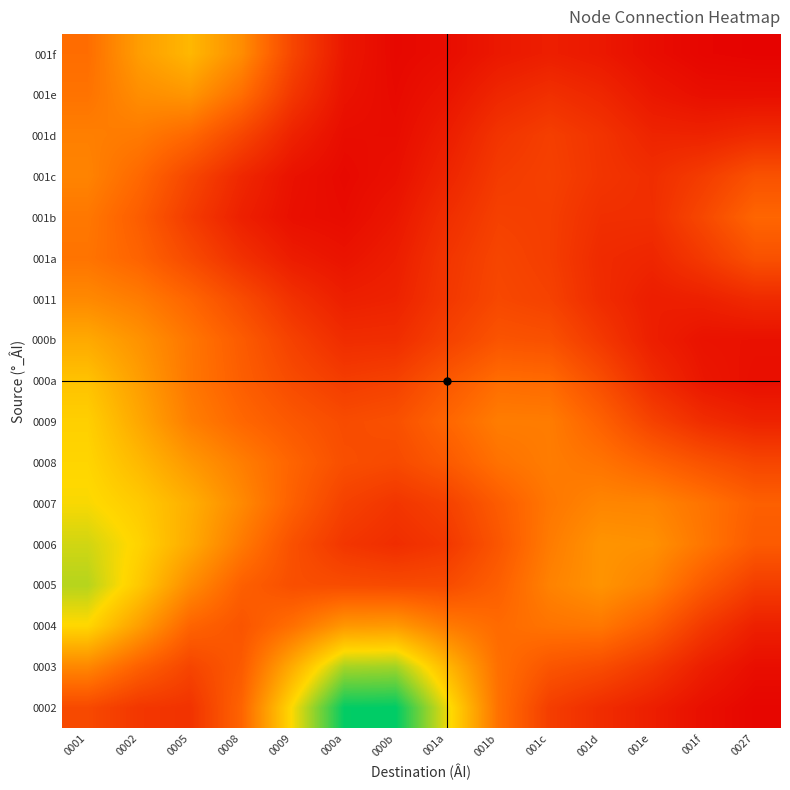

How many series are shown in this chart?

17